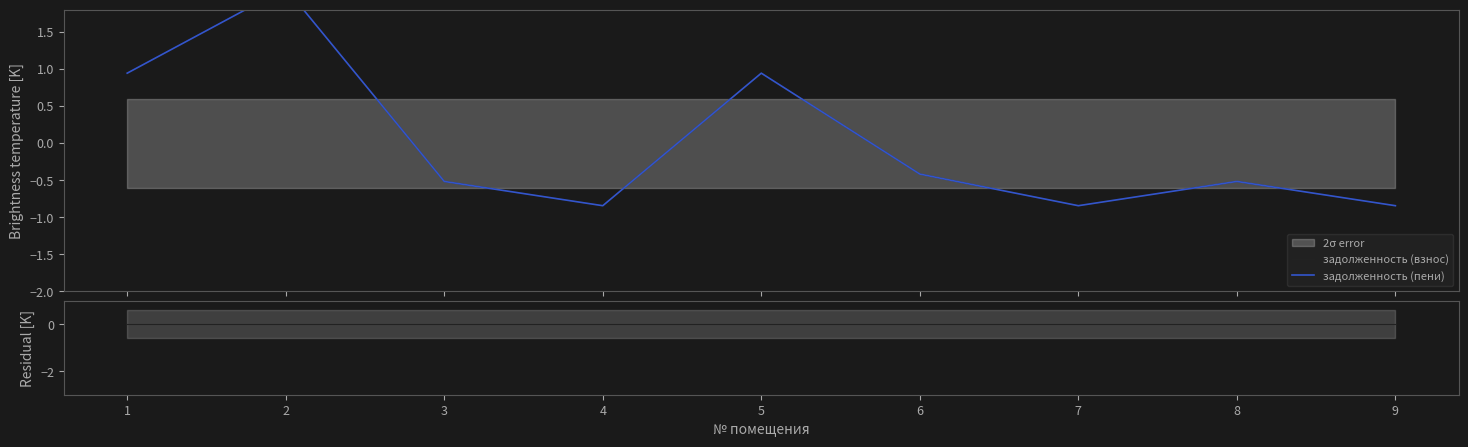

What is the maximum value for задолженность (пени)?

2.1